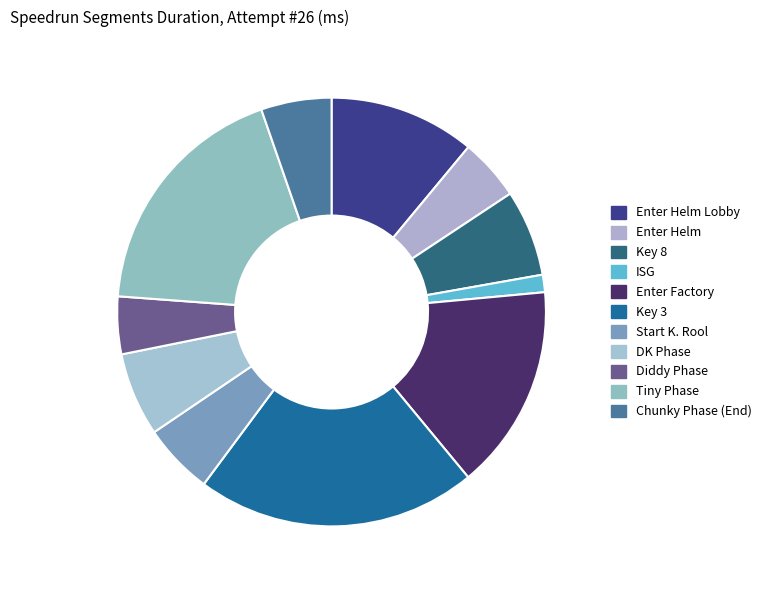

How many segments does this pie chart have?

11